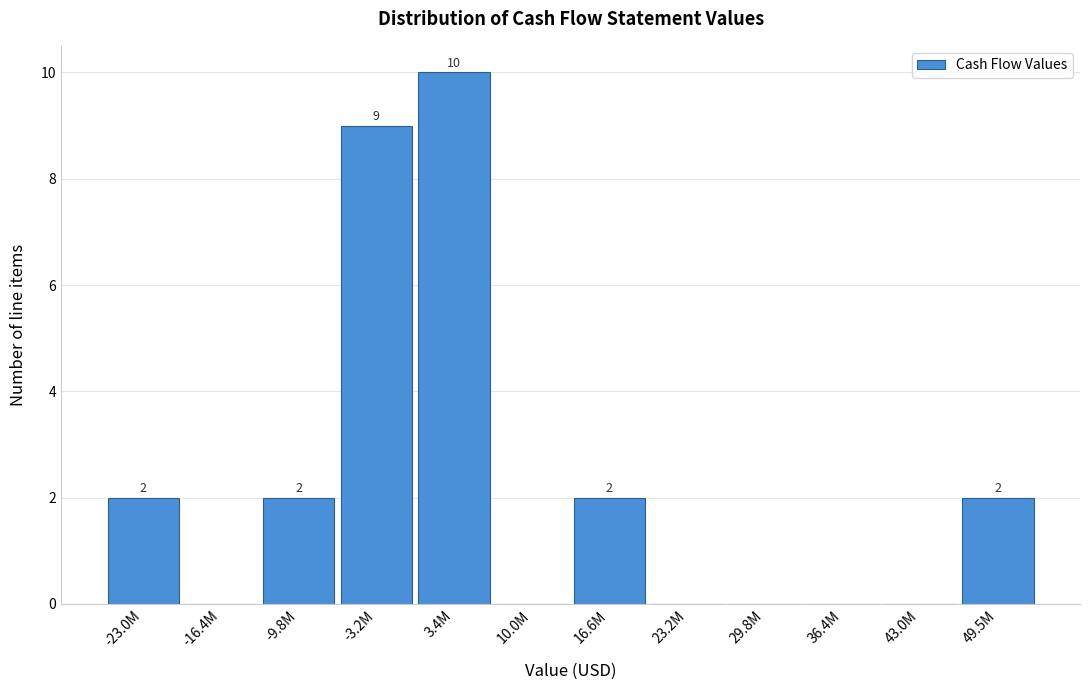

Reading left to right, extract all data points from this chart.

-23.0M=2	-16.4M=0	-9.8M=2	-3.2M=9	3.4M=10	10.0M=0	16.6M=2	23.2M=0	29.8M=0	36.4M=0	43.0M=0	49.5M=2